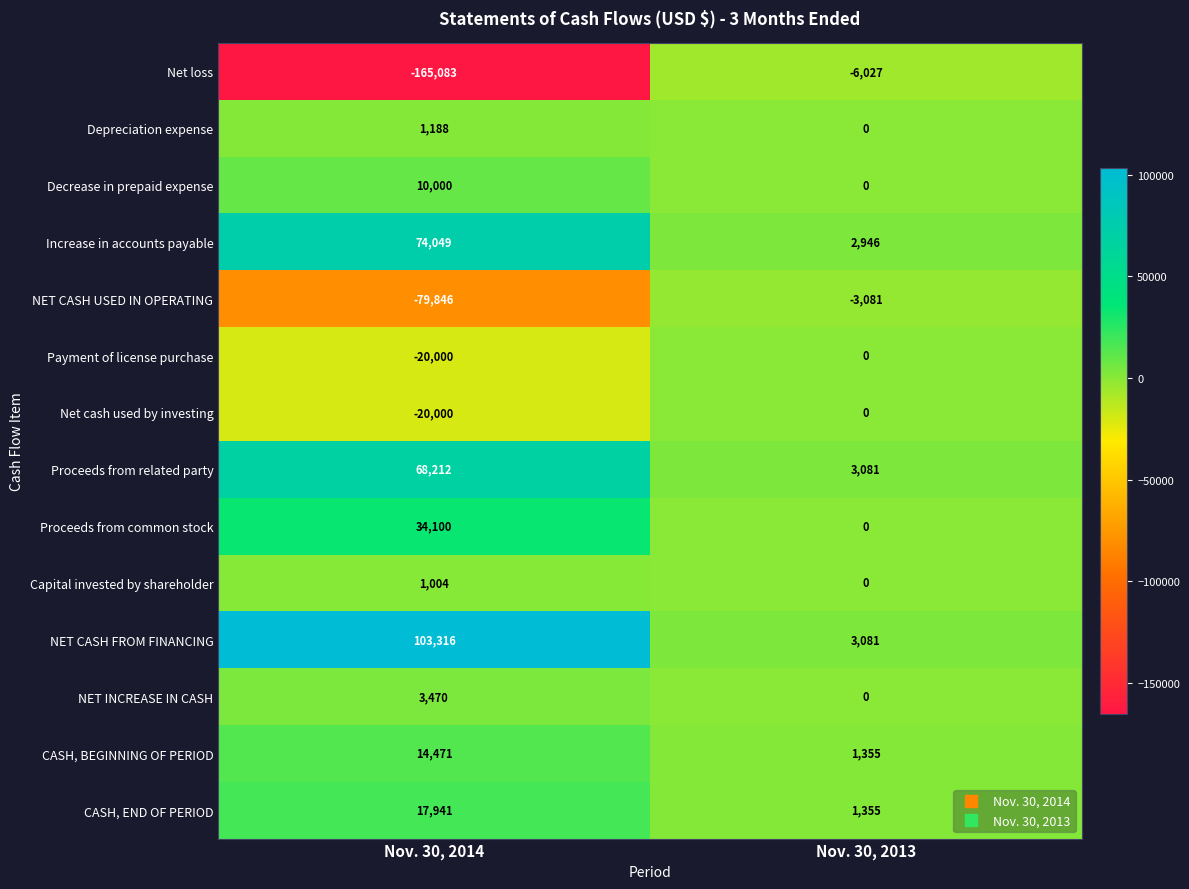

Between Nov. 30, 2014 and Nov. 30, 2013, which series saw the biggest shift?

Net loss